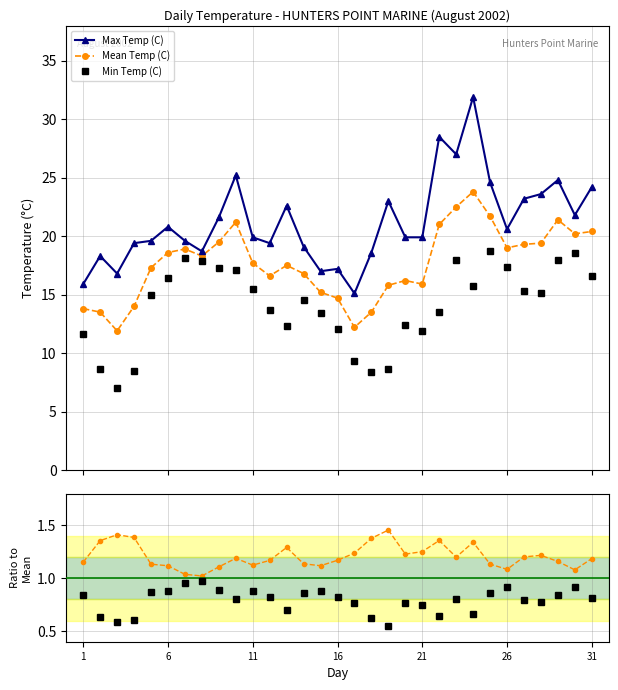

True or false: Max Temp (C) and Min Temp (C) cross at least once.

False